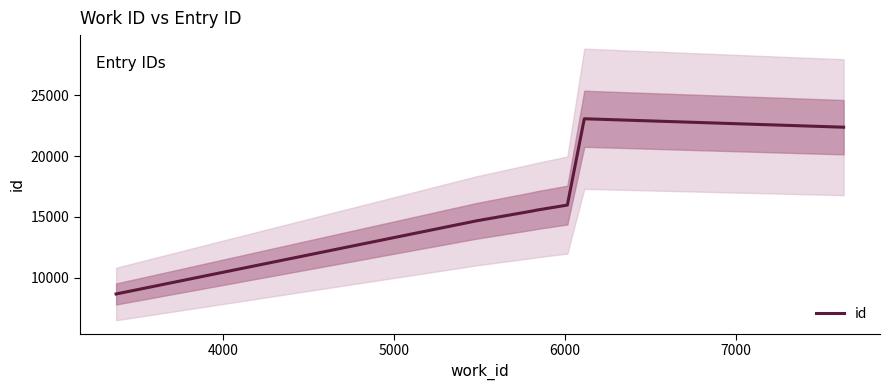

What is the lowest value of the id series?

8652